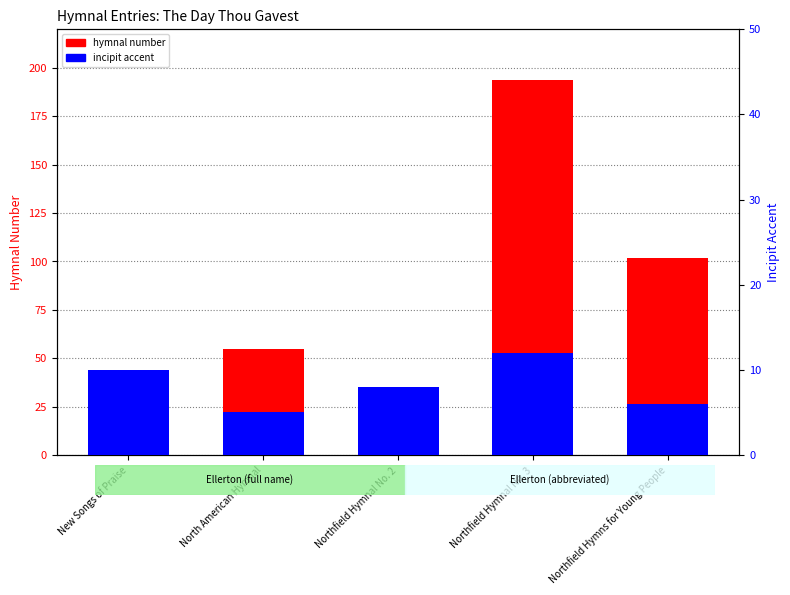

Rank the series by their average value, from lowest to highest.

incipit accent, hymnal number